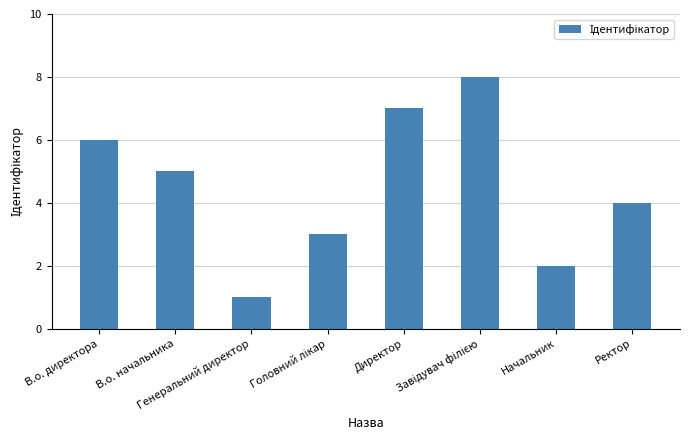

The chart shows a value of 1 at Генеральний директор. True or false?

True